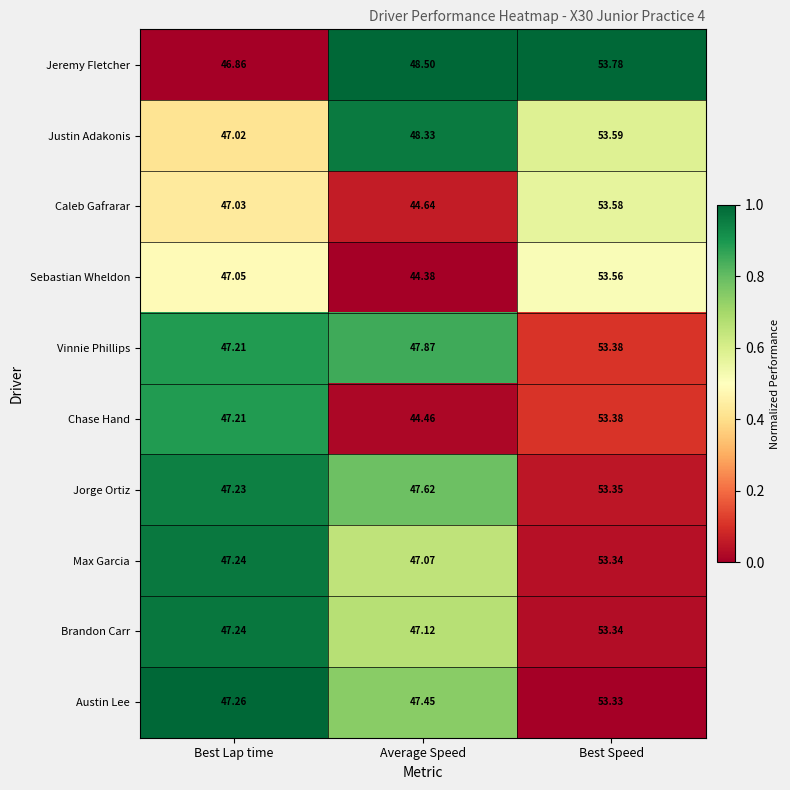

Which series has the largest total across all categories?

Jeremy Fletcher